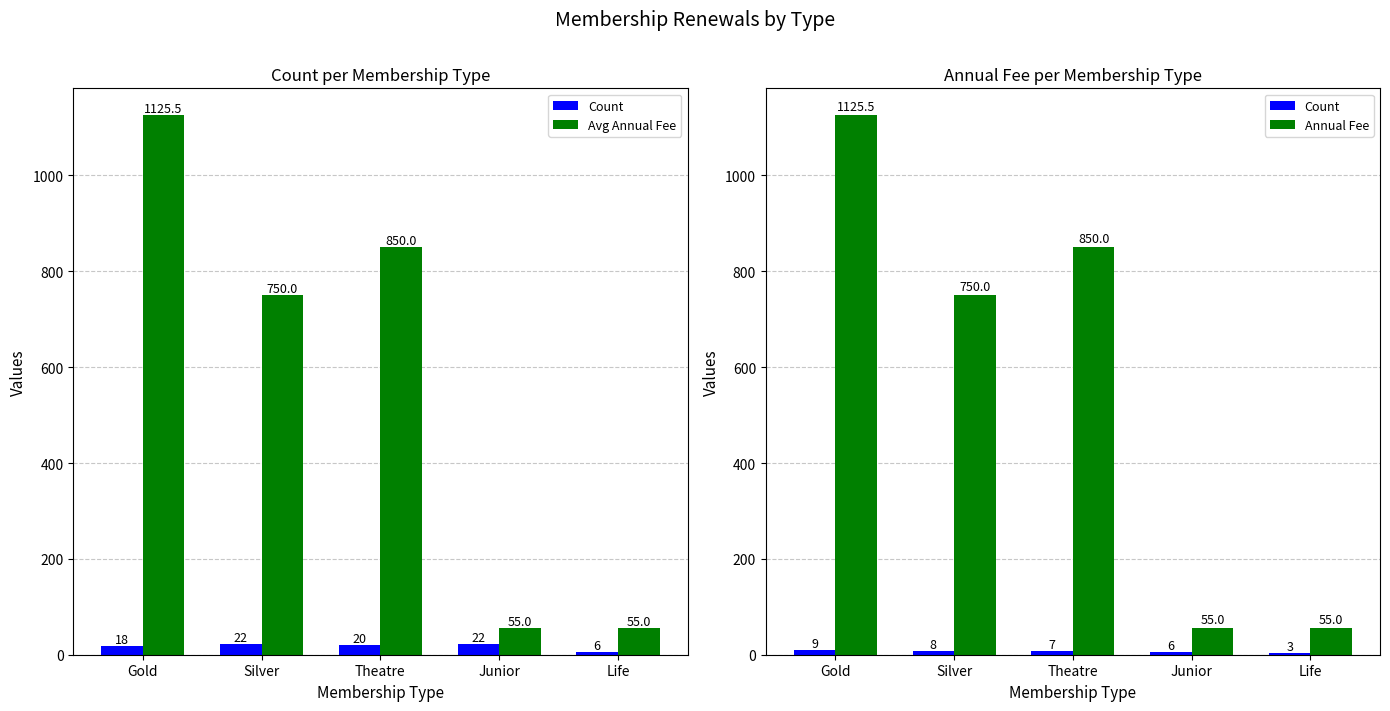

At which label does Annual Fee reach its minimum?

Junior